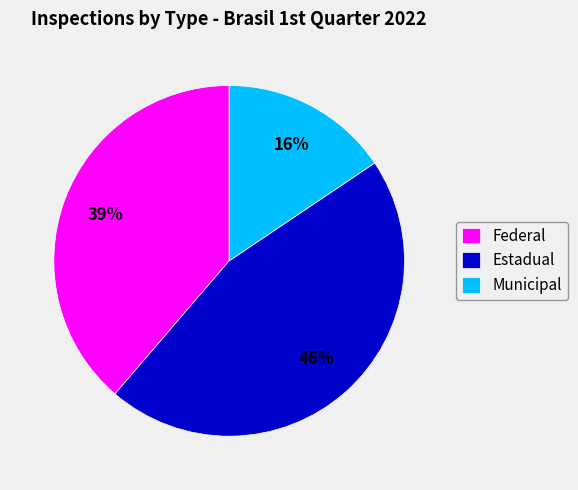

What is the ratio of the value at Municipal to the value at Federal?

0.4